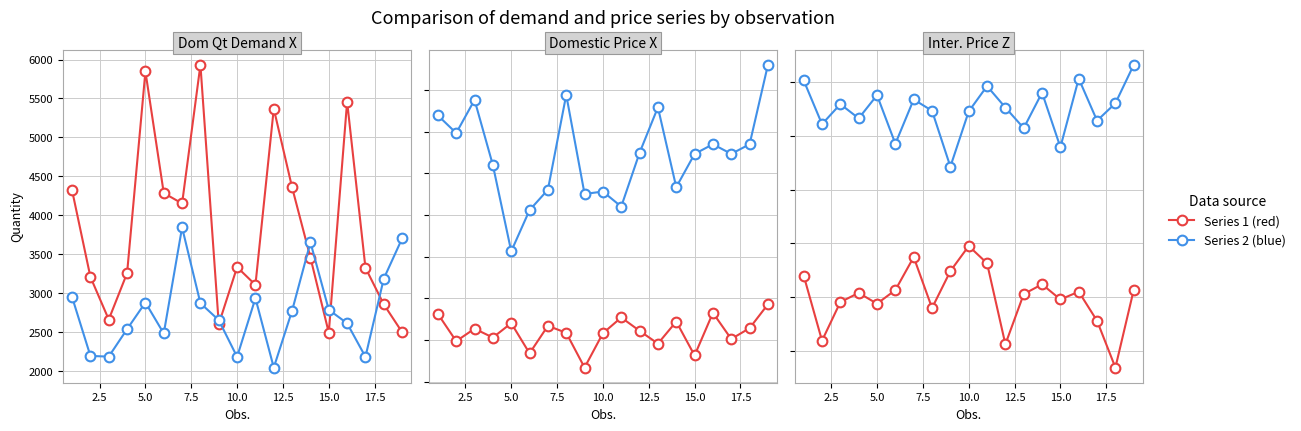

What is the minimum value for Domestic Price X (ref)?

10.9